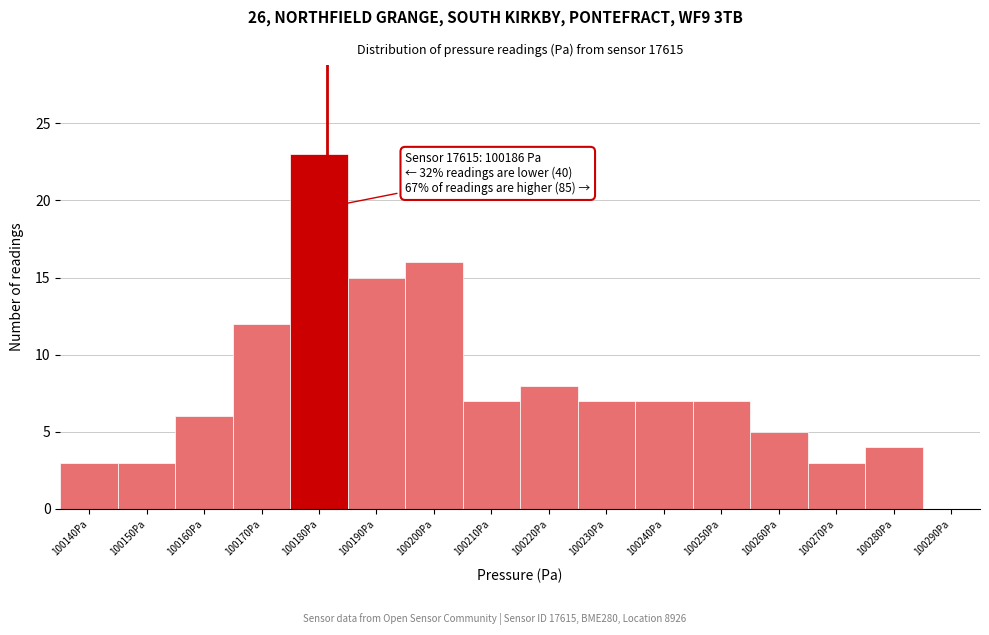

Reading right to left, what are all the values shown in this chart?

100290Pa=0	100280Pa=4	100270Pa=3	100260Pa=5	100250Pa=7	100240Pa=7	100230Pa=7	100220Pa=8	100210Pa=7	100200Pa=16	100190Pa=15	100180Pa=23	100170Pa=12	100160Pa=6	100150Pa=3	100140Pa=3